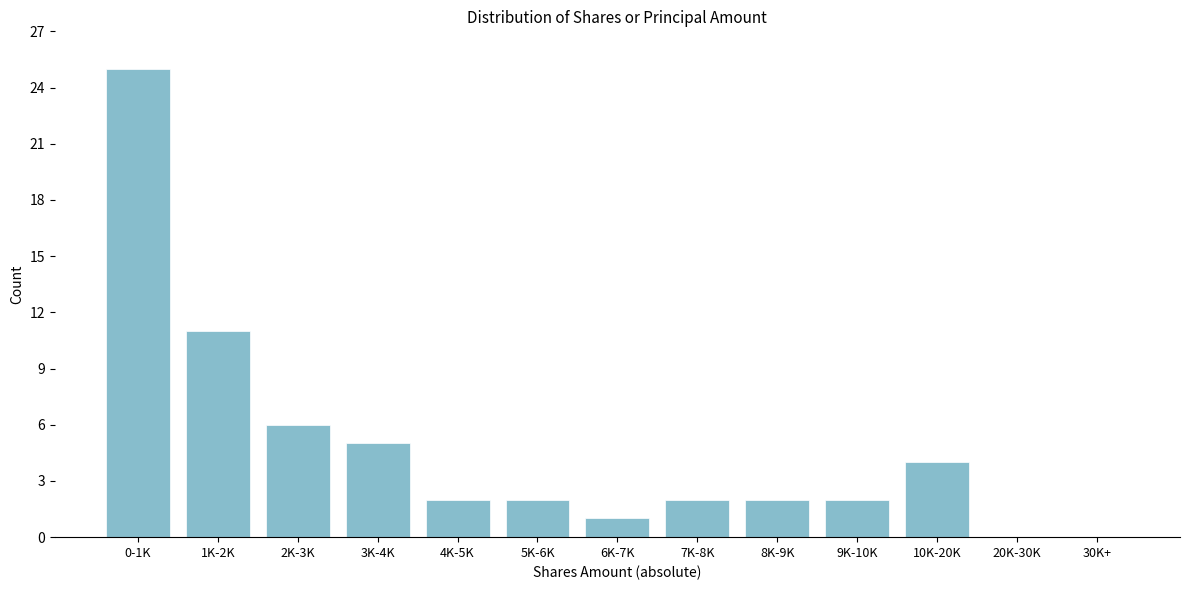

Reading left to right, extract all data points from this chart.

0-1K=25	1K-2K=11	2K-3K=6	3K-4K=5	4K-5K=2	5K-6K=2	6K-7K=1	7K-8K=2	8K-9K=2	9K-10K=2	10K-20K=4	20K-30K=0	30K+=0